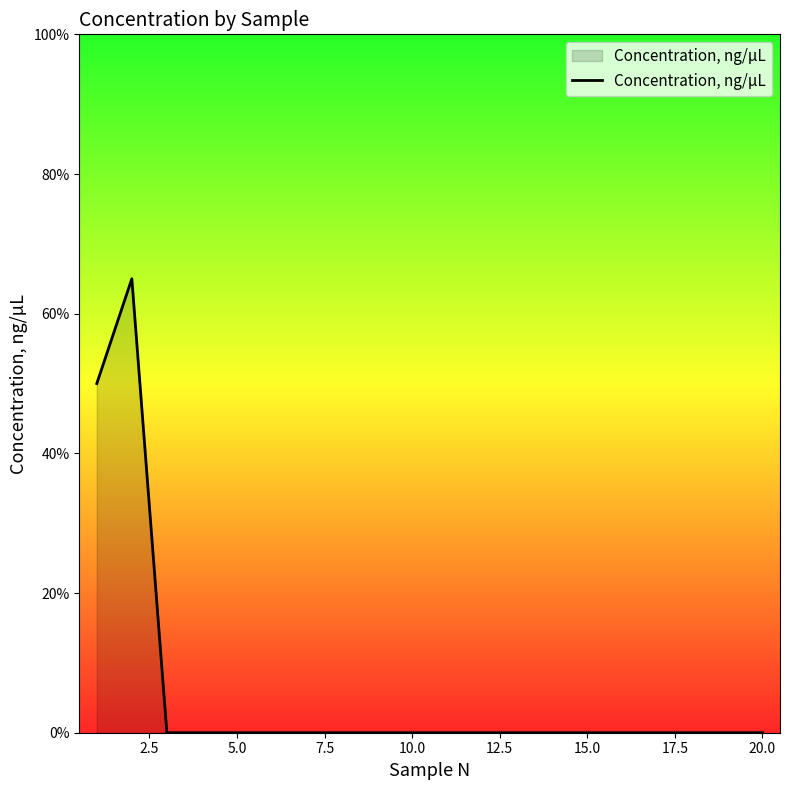

What is the average value?

6